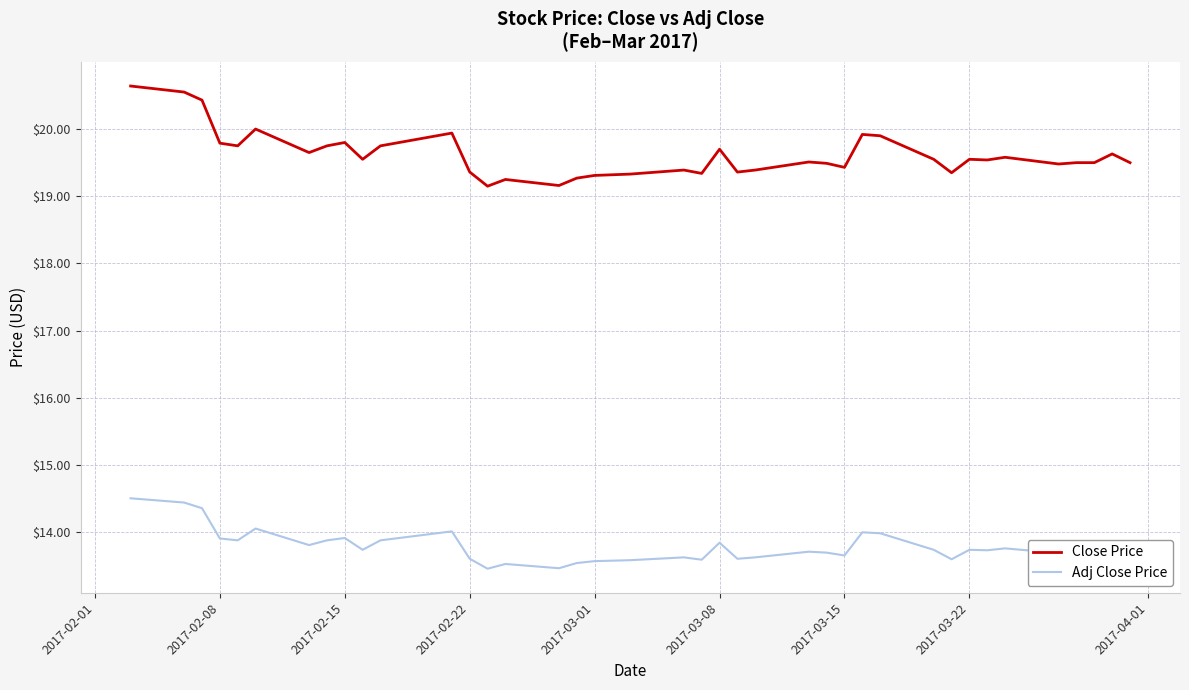

True or false: Adj Close Price and Close Price intersect in this chart.

False